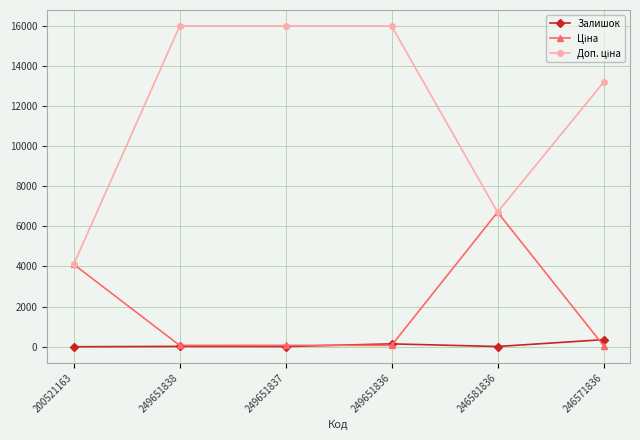

What is the maximum value for Залишок?

355.0